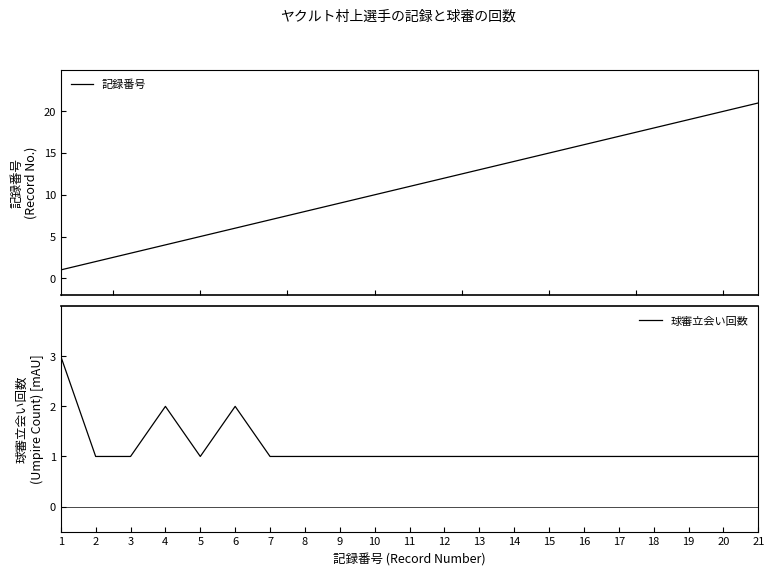

At which label does 記録番号 first exceed 11?

12